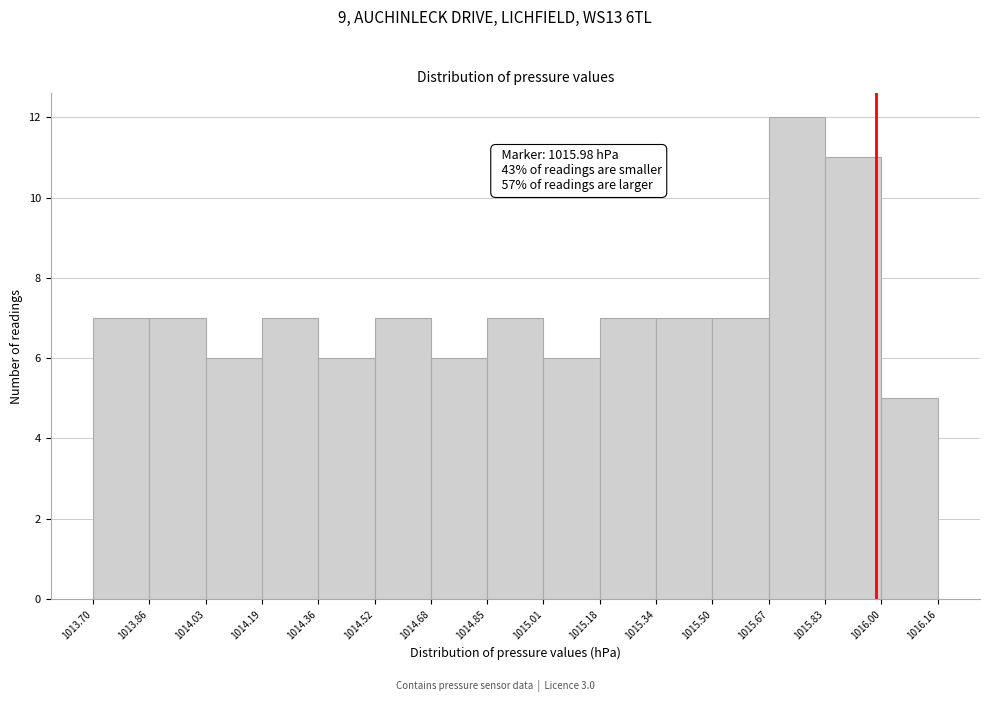

Over which range of the x-axis is the bar tallest?

1015.67 to 1015.83